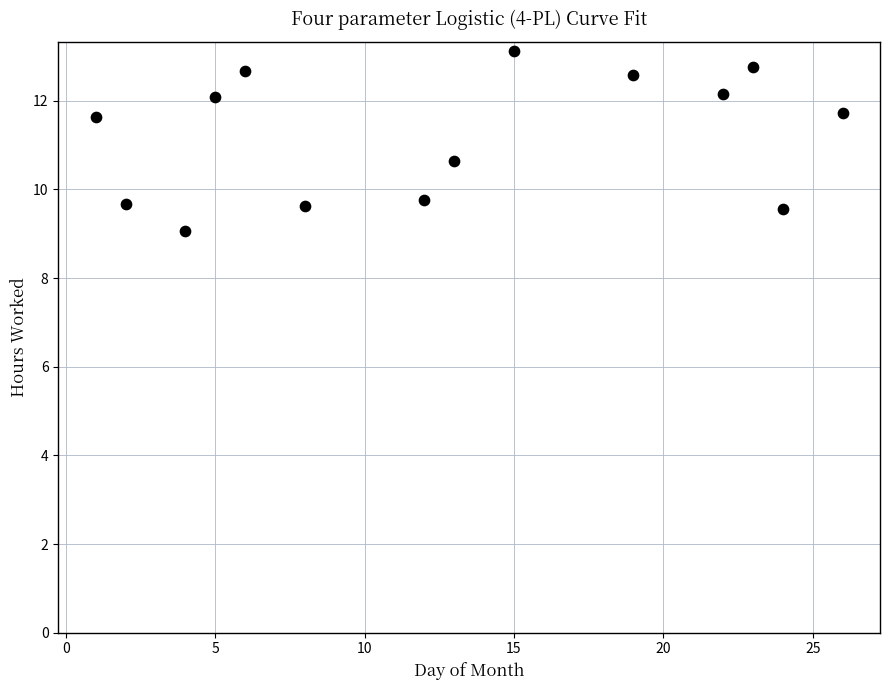

What is the range of Y values (max minus min)?

4.1